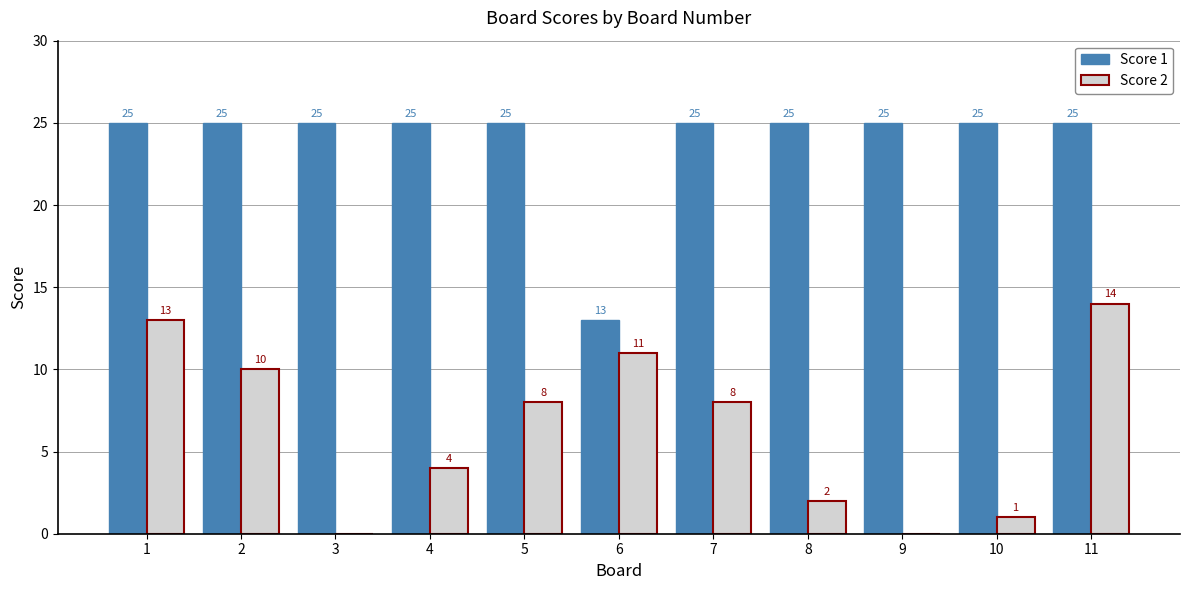

What is the greatest value displayed?

25